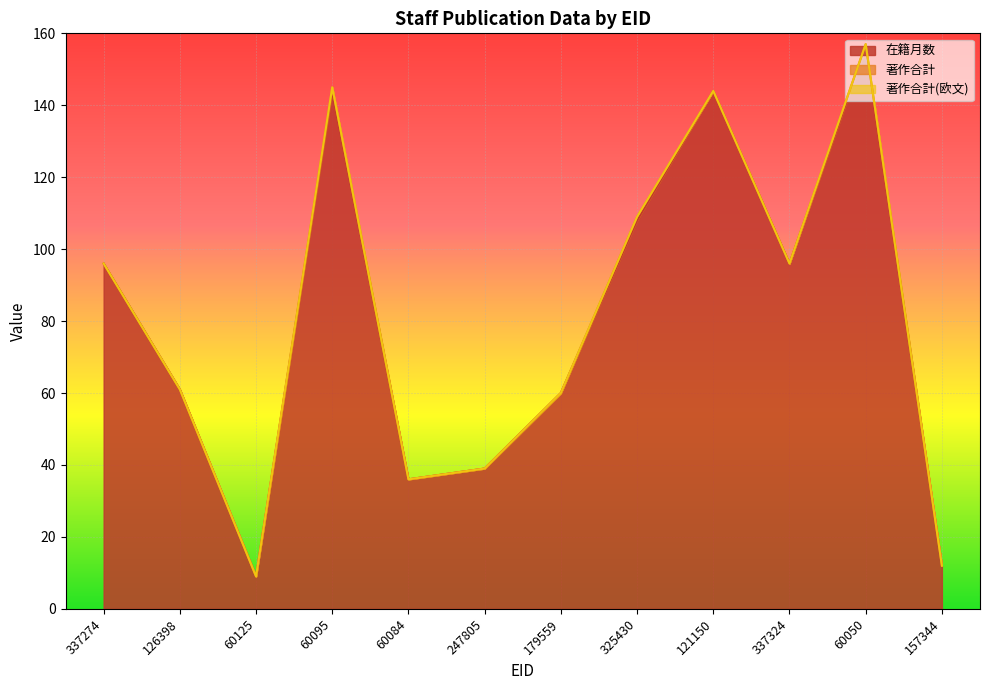

At which category is the sum across all series the highest?

60050